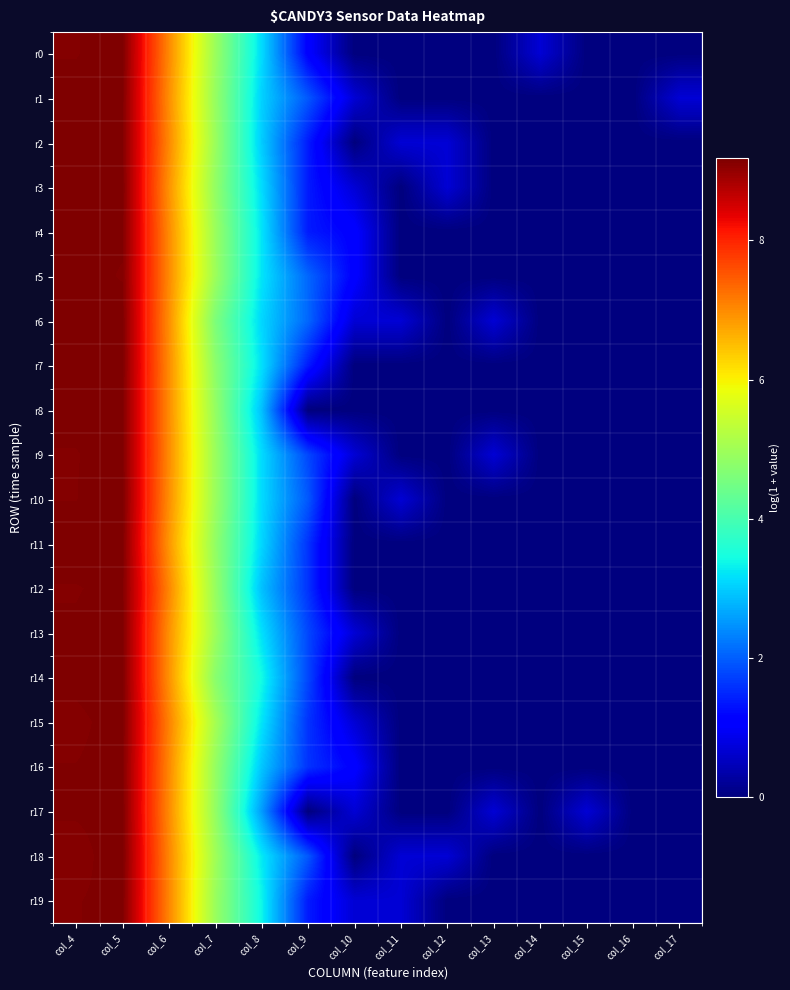

At which category does the chart reach its peak across all series?

col_5